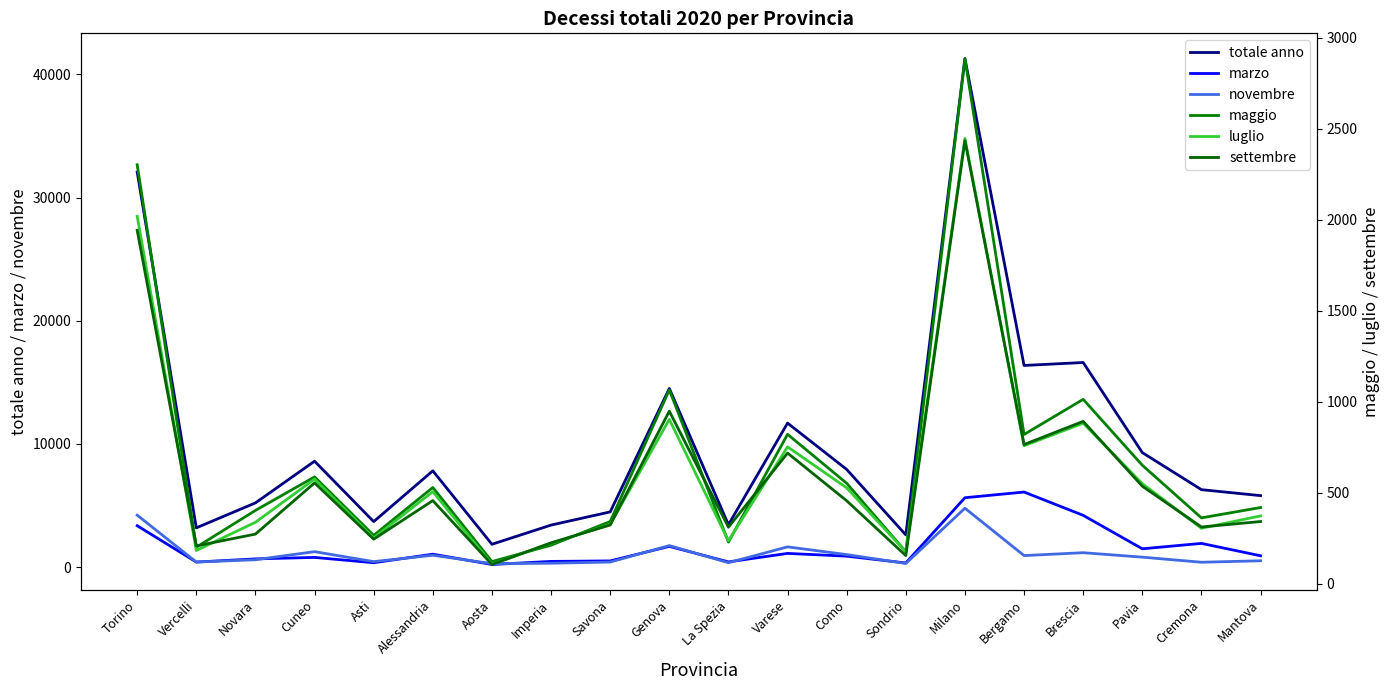

Where is novembre nearest to the value 2527?

Genova